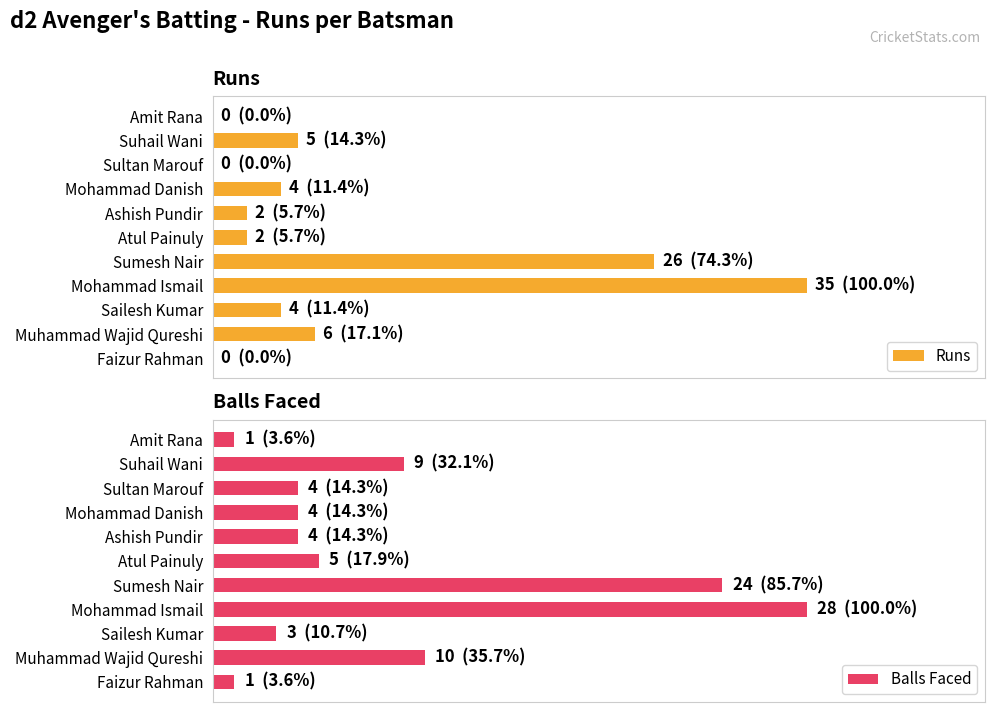

Are the bars horizontal?

Yes